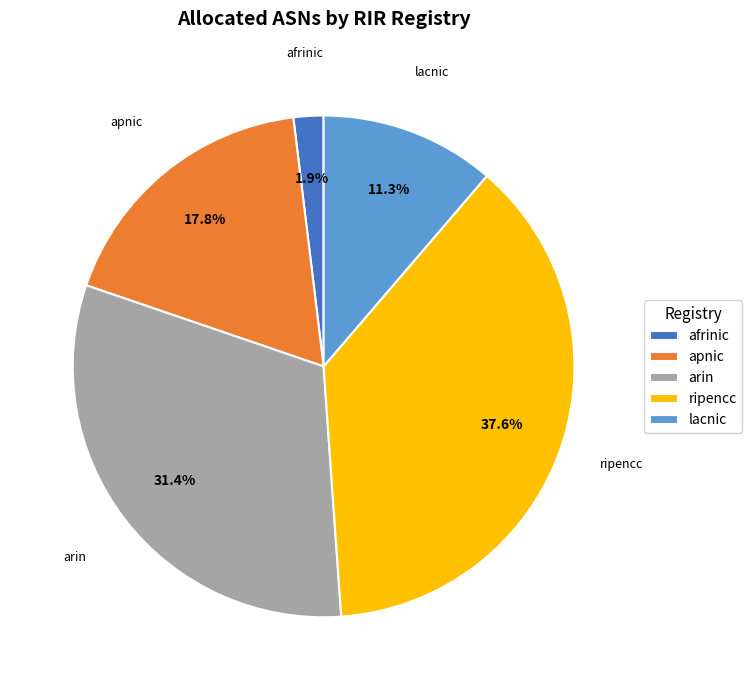

To the nearest percent, what is the average slice percentage?

20%